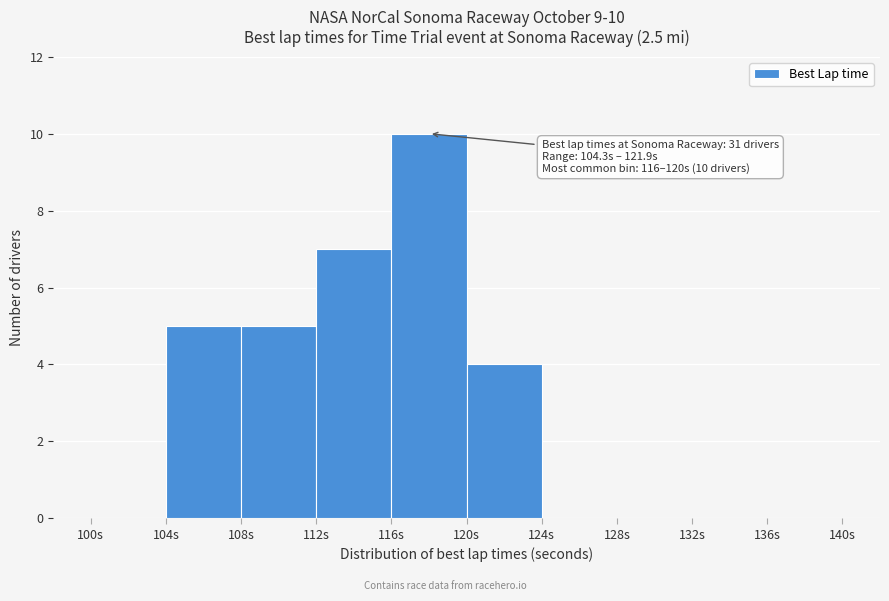

Over which range of the x-axis is the bar tallest?

116 to 120